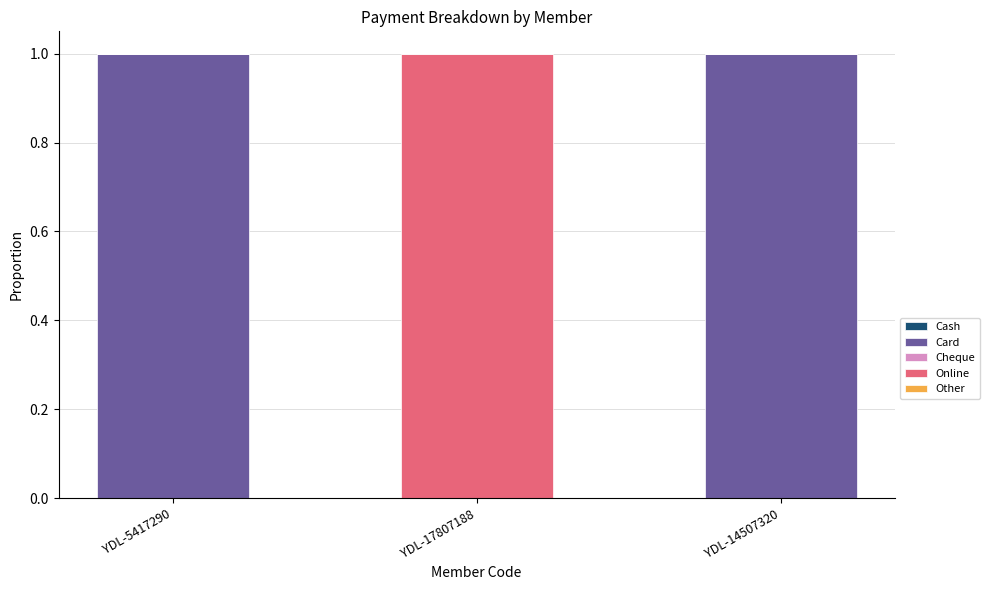

Reading left to right, what are the values for Card?

YDL-5417290=1	YDL-17807188=0	YDL-14507320=1